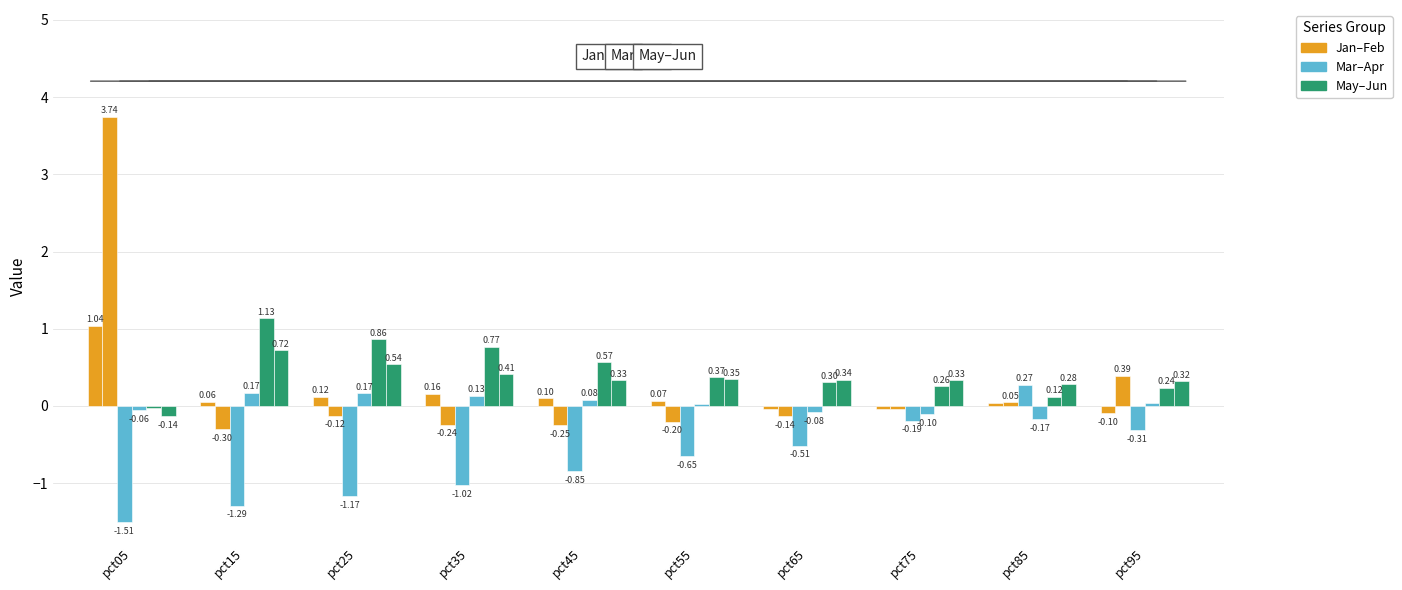

Reading left to right, list all the values displayed in this chart.

Jan: pct05=1.0	pct15=0.1	pct25=0.1	pct35=0.2	pct45=0.1	pct55=0.1	pct65=-0.0	pct75=-0.0	pct85=0.0	pct95=-0.1
Feb: pct05=3.7	pct15=-0.3	pct25=-0.1	pct35=-0.2	pct45=-0.2	pct55=-0.2	pct65=-0.1	pct75=-0.0	pct85=0.1	pct95=0.4
Mar: pct05=-1.5	pct15=-1.3	pct25=-1.2	pct35=-1.0	pct45=-0.8	pct55=-0.6	pct65=-0.5	pct75=-0.2	pct85=0.3	pct95=-0.3
Apr: pct05=-0.1	pct15=0.2	pct25=0.2	pct35=0.1	pct45=0.1	pct55=0.0	pct65=-0.1	pct75=-0.1	pct85=-0.2	pct95=0.0
May: pct05=-0.0	pct15=1.1	pct25=0.9	pct35=0.8	pct45=0.6	pct55=0.4	pct65=0.3	pct75=0.3	pct85=0.1	pct95=0.2
Jun: pct05=-0.1	pct15=0.7	pct25=0.5	pct35=0.4	pct45=0.3	pct55=0.3	pct65=0.3	pct75=0.3	pct85=0.3	pct95=0.3